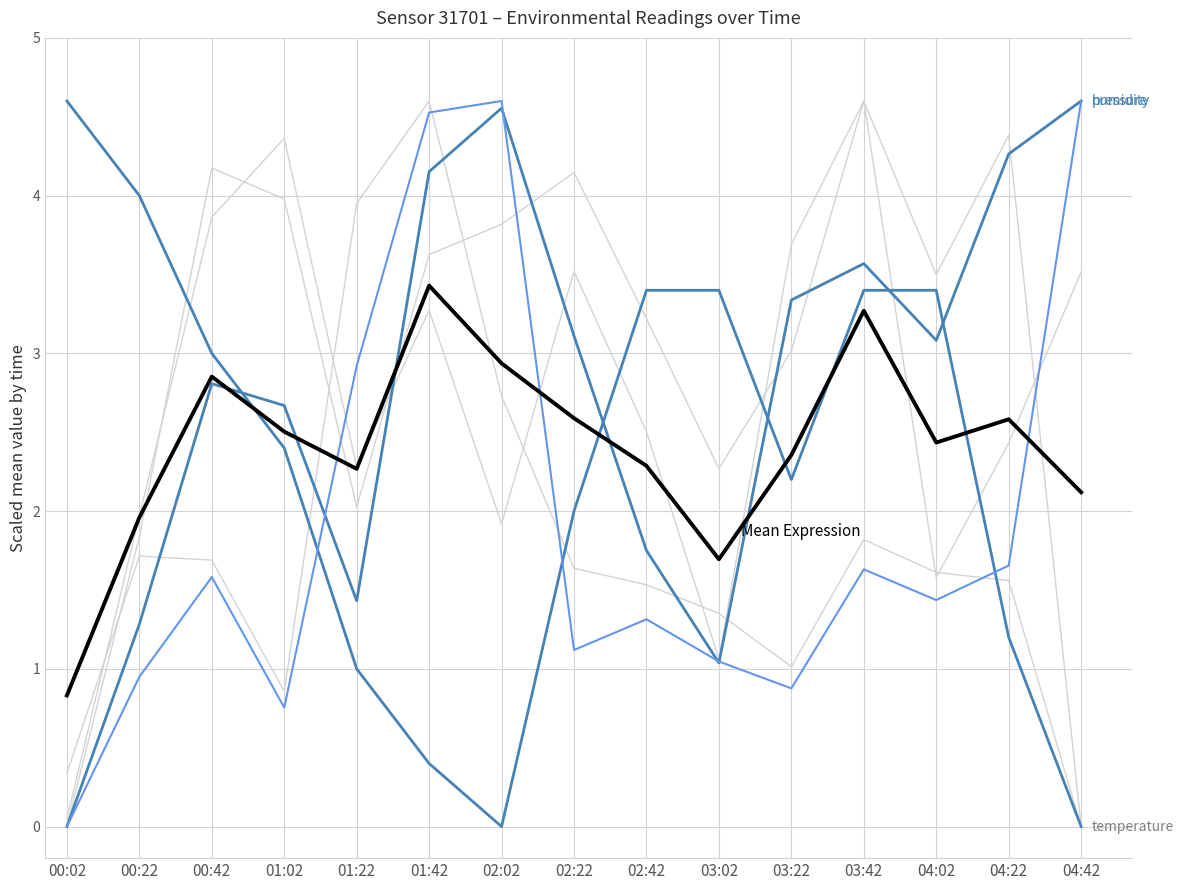

What is the total value across all series at 03:02?

10.2